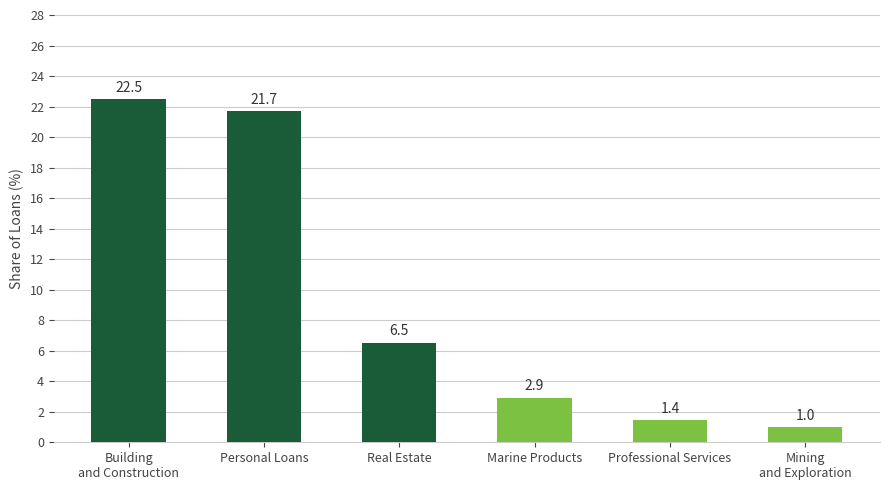

What is the sum of all values?

56.0